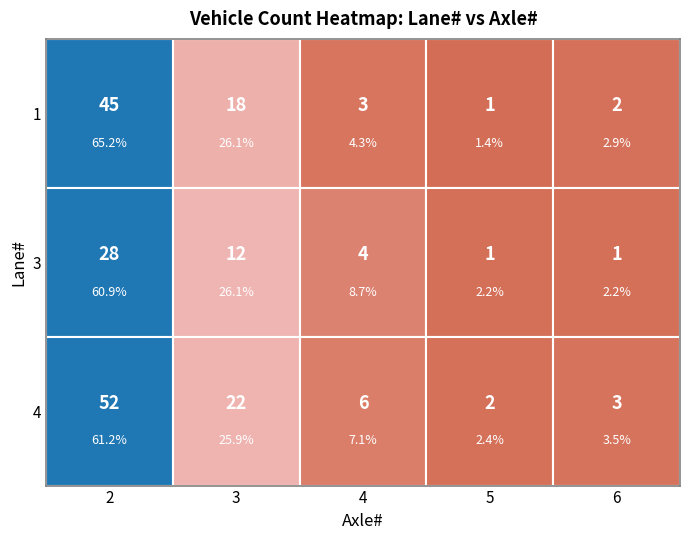

Which series has the widest spread of values?

4